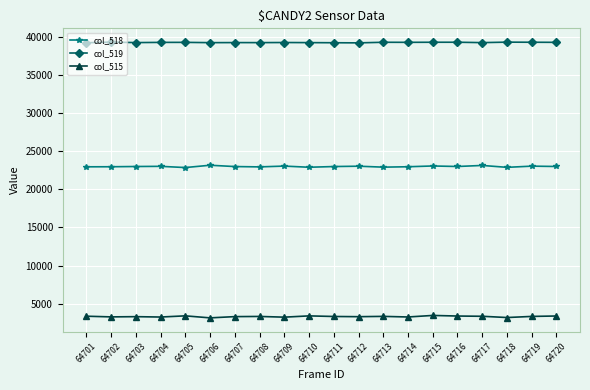

What is the difference between the highest and lowest values at 64718?

36108